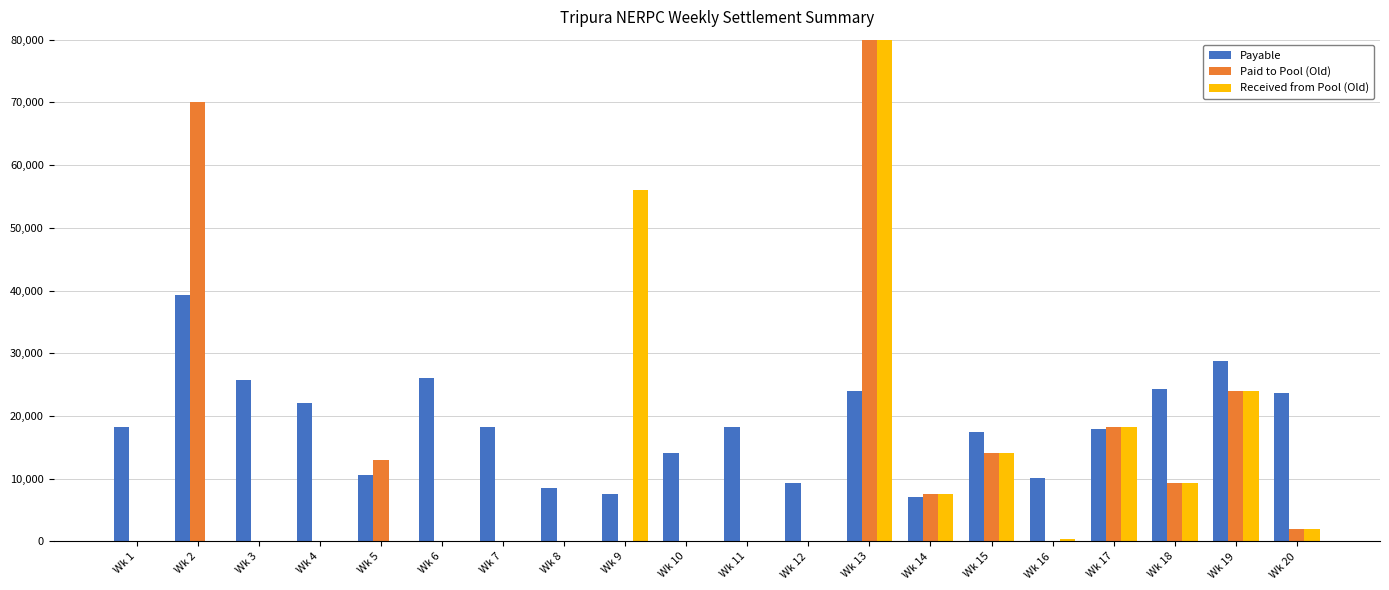

At which category is the sum across all series the highest?

Wk 13